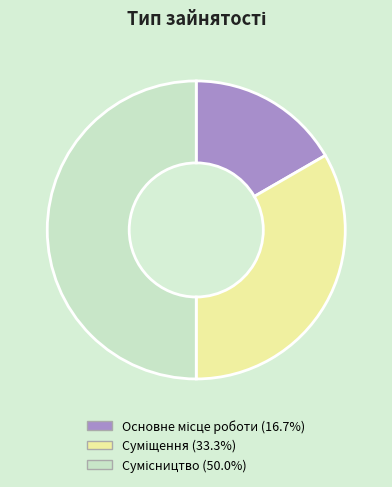

Does Суміщення account for over 50% of the chart?

No